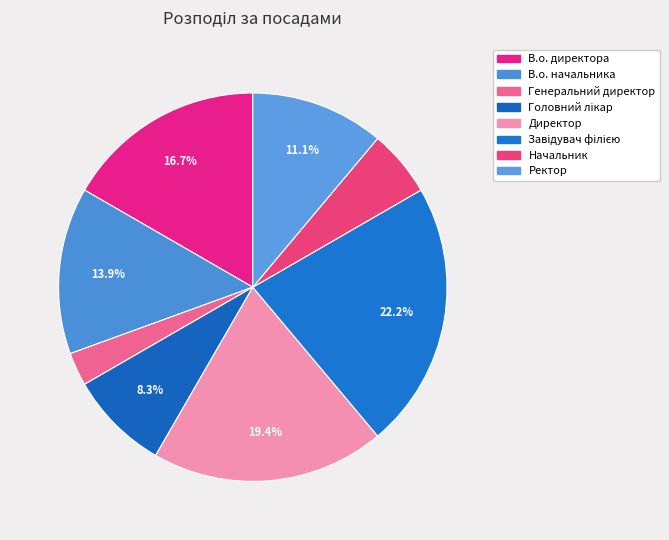

Count the number of slices in the pie.

8